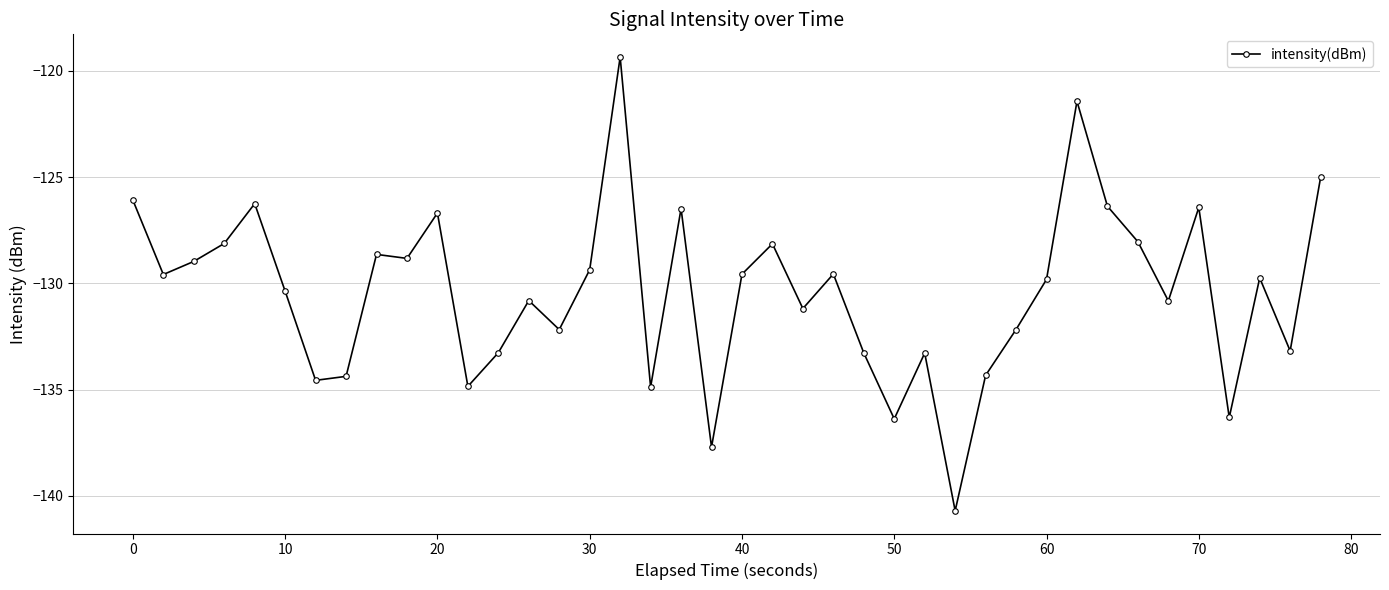

What is the difference between the second highest and minimum values?

19.3